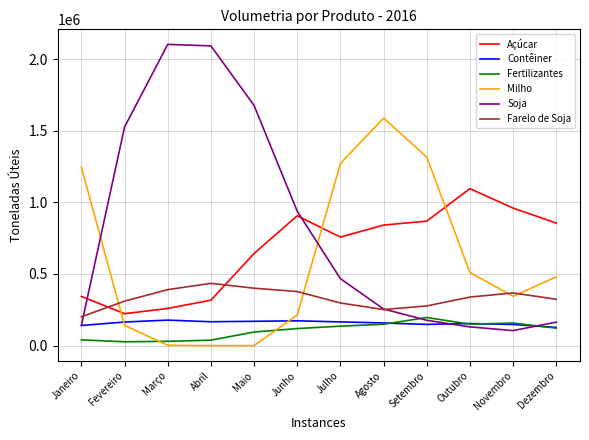

Is it true that Açúcar equals 855668 at Dezembro?

True